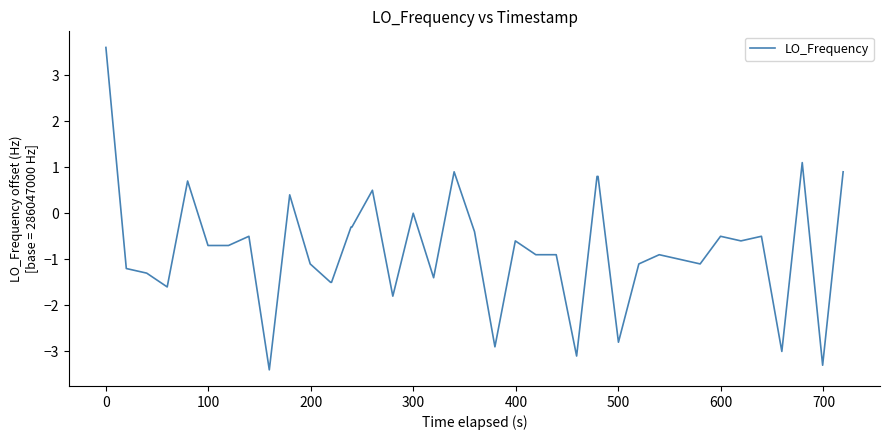

What is the difference between the maximum and minimum values?

7.0